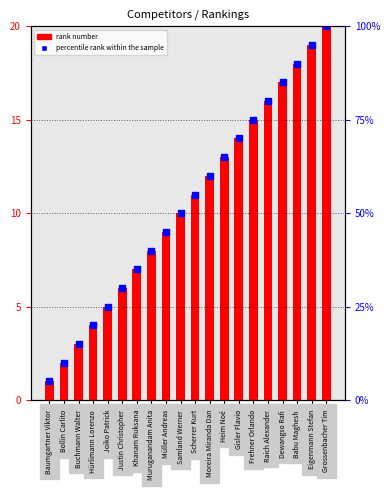

Which series contains the highest Y value?

#